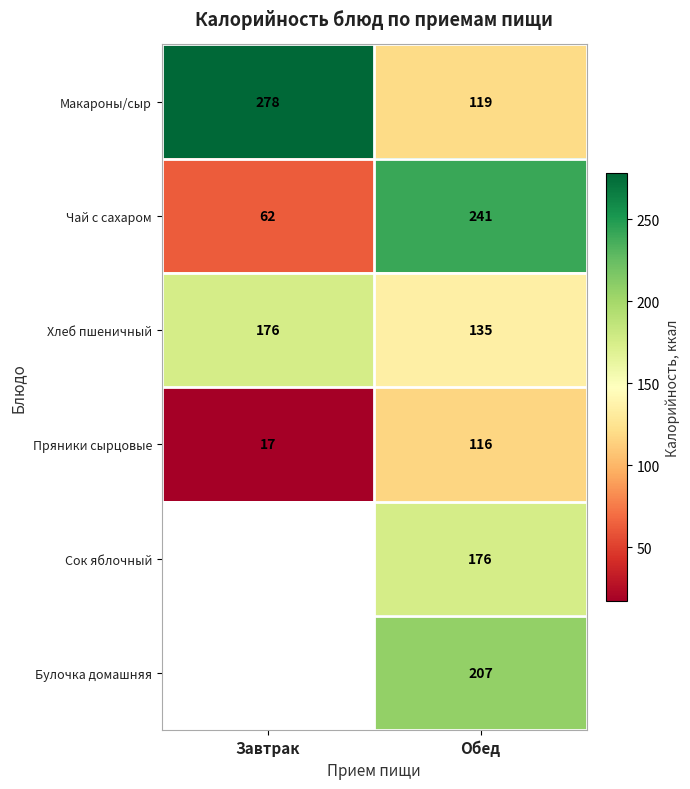

How many values in the Хлеб пшеничный series are below 176?

1